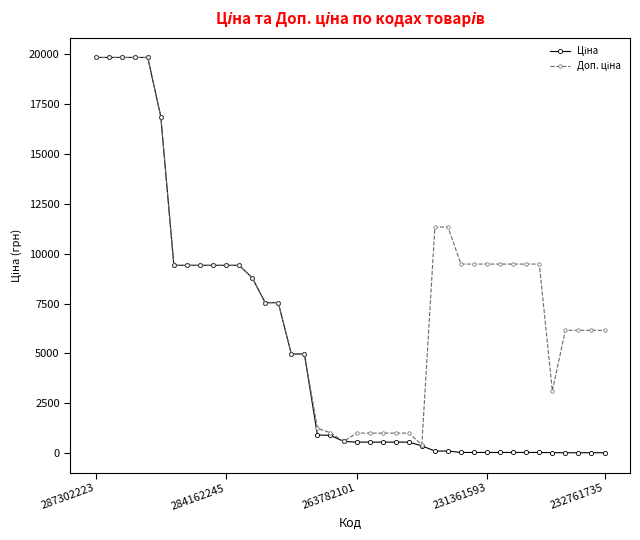

What is the maximum value shown in the chart?

19831.1